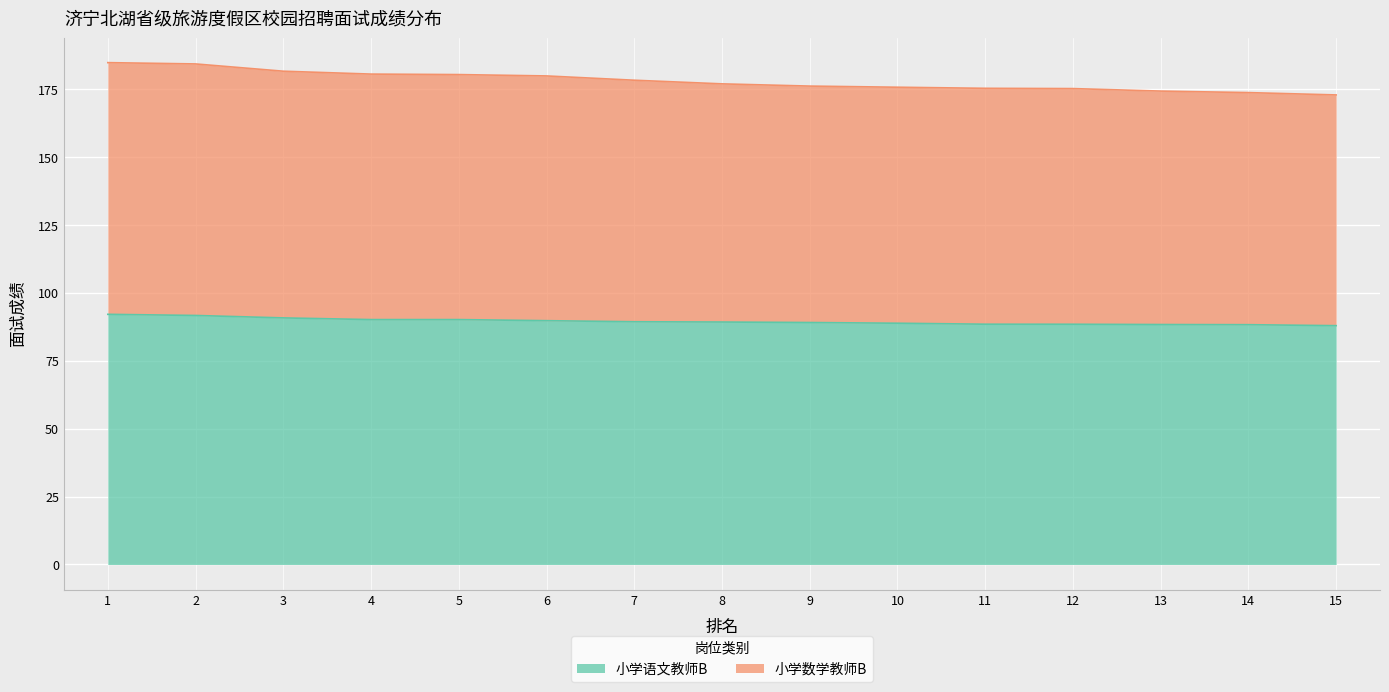

True or false: 小学数学教师B has a value of 61.4 at 3.

False